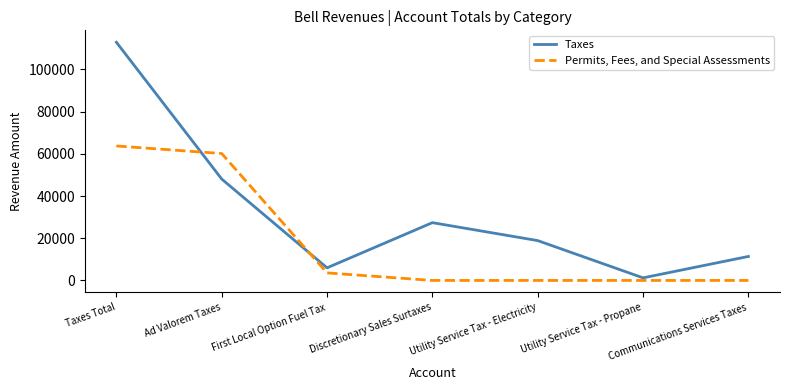

Is the value of Permits, Fees, and Special Assessments at Discretionary Sales Surtaxes greater than the value of Taxes at Communications Services Taxes?

No